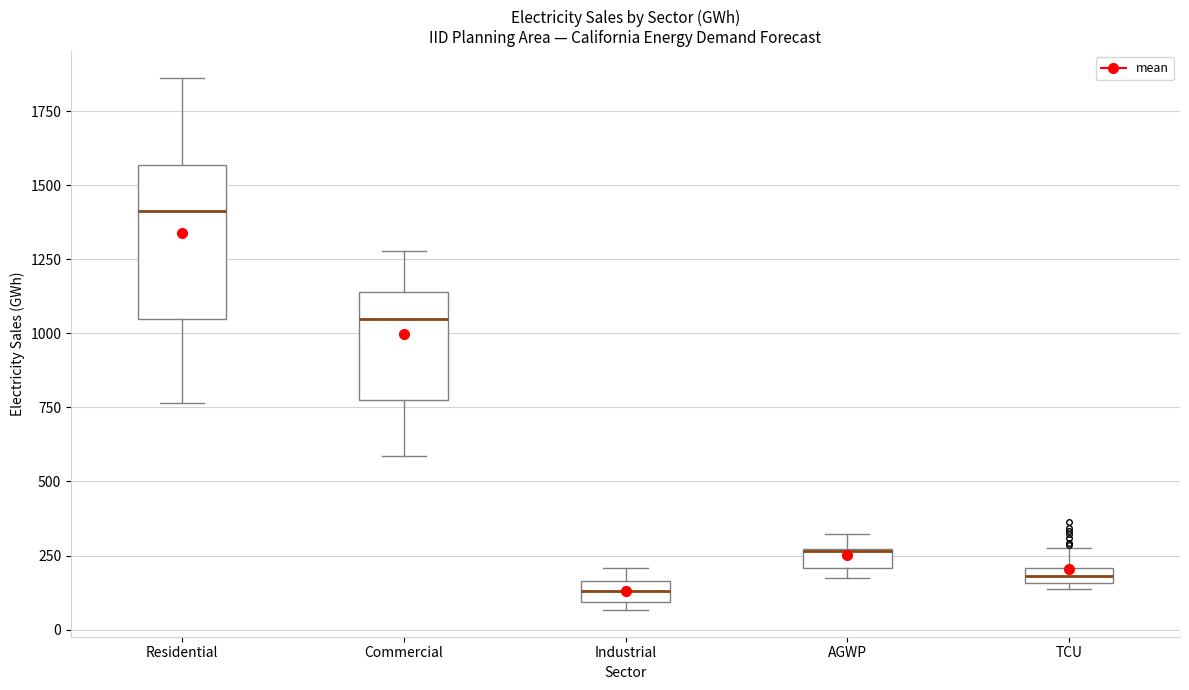

Which box has the highest median line?

Residential